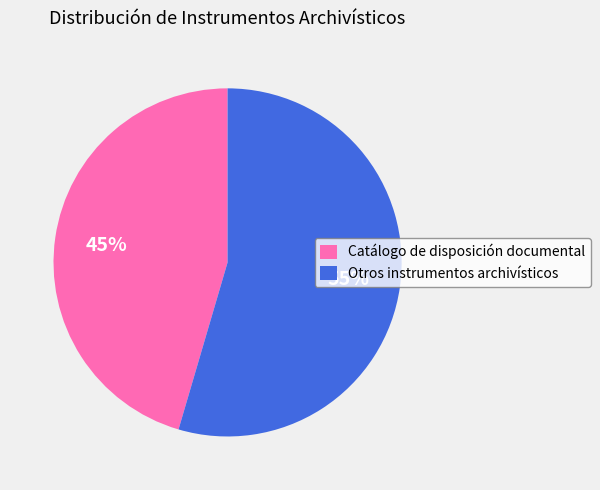

Combined, do Otros instrumentos archivísticos and Catálogo de disposición documental account for over 50%?

Yes